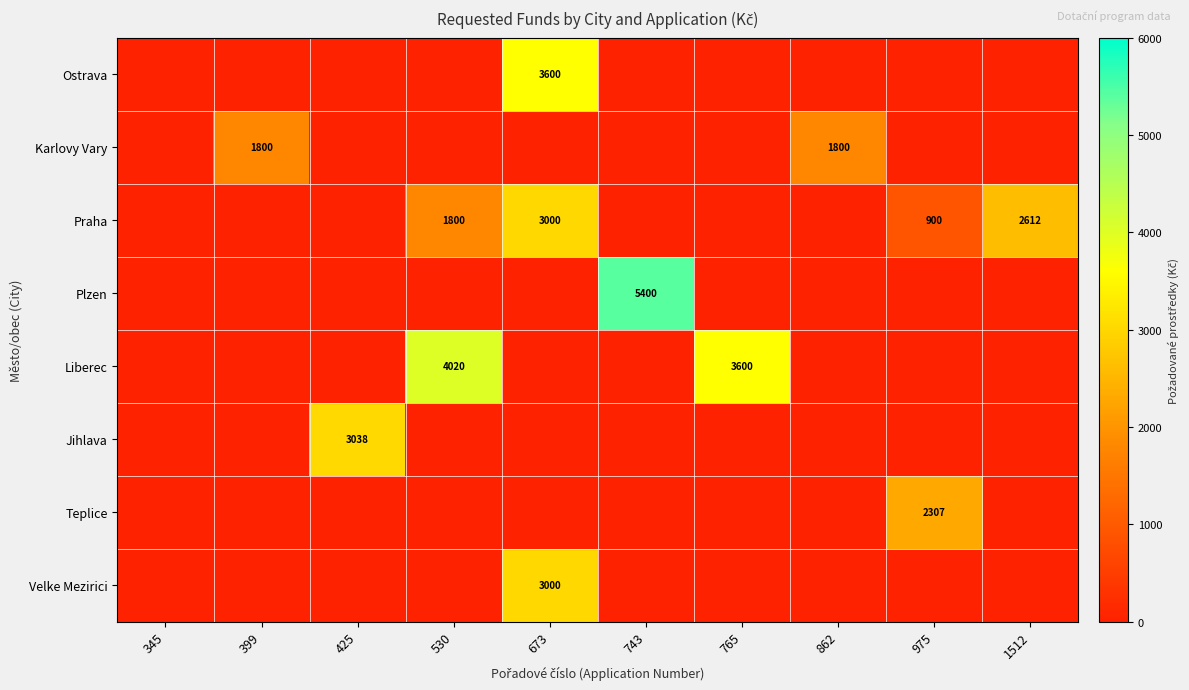

Is it true that Teplice equals 0 at 399?

True